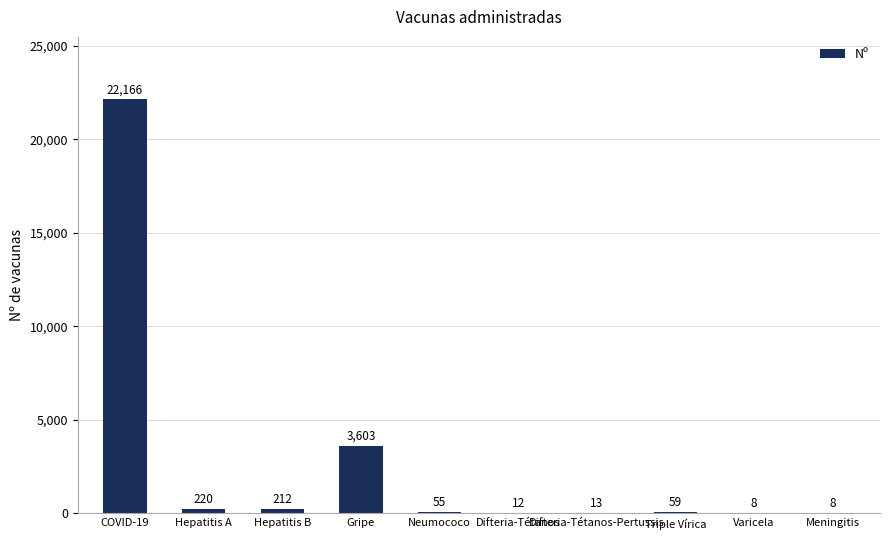

What value does the data have at COVID-19, to the nearest 50?

22150